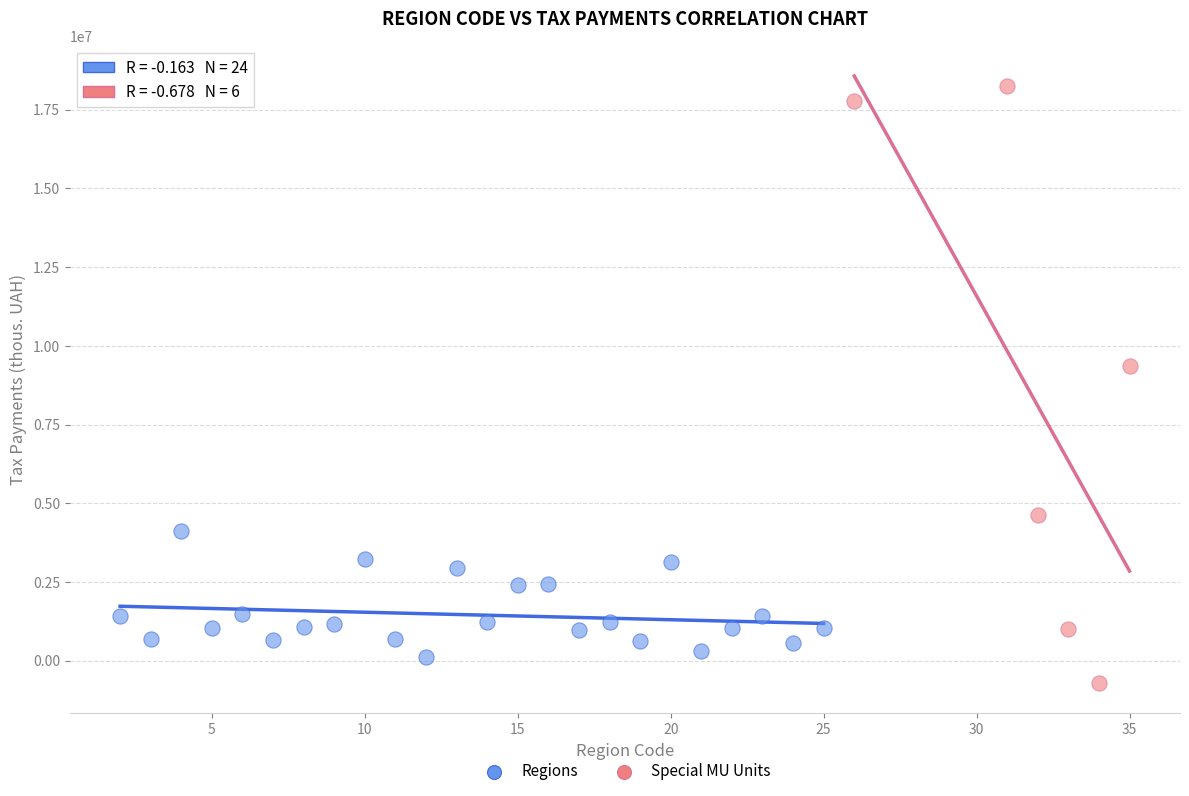

Which series has the largest Y range (max minus min)?

Special MU Units